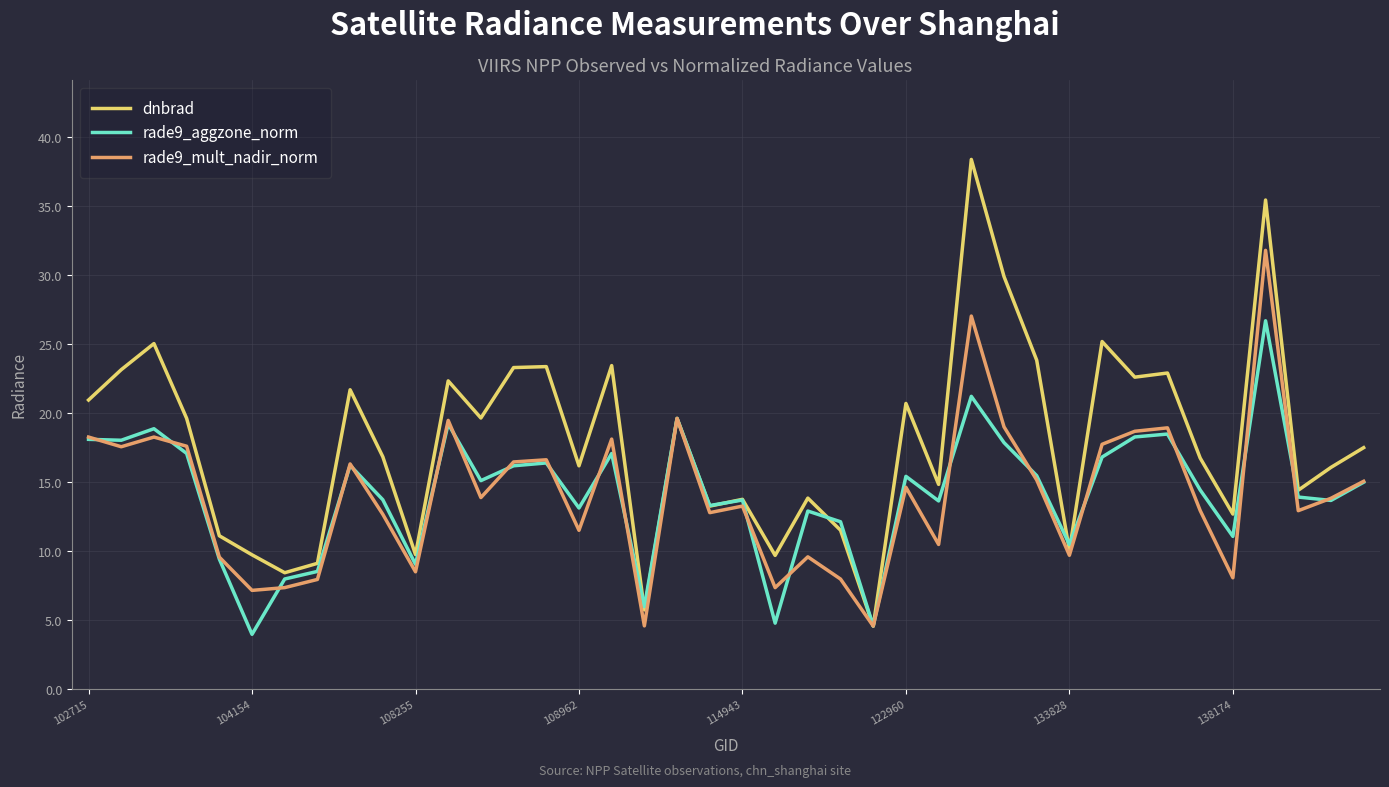

Which series has the largest total across all categories?

dnbrad